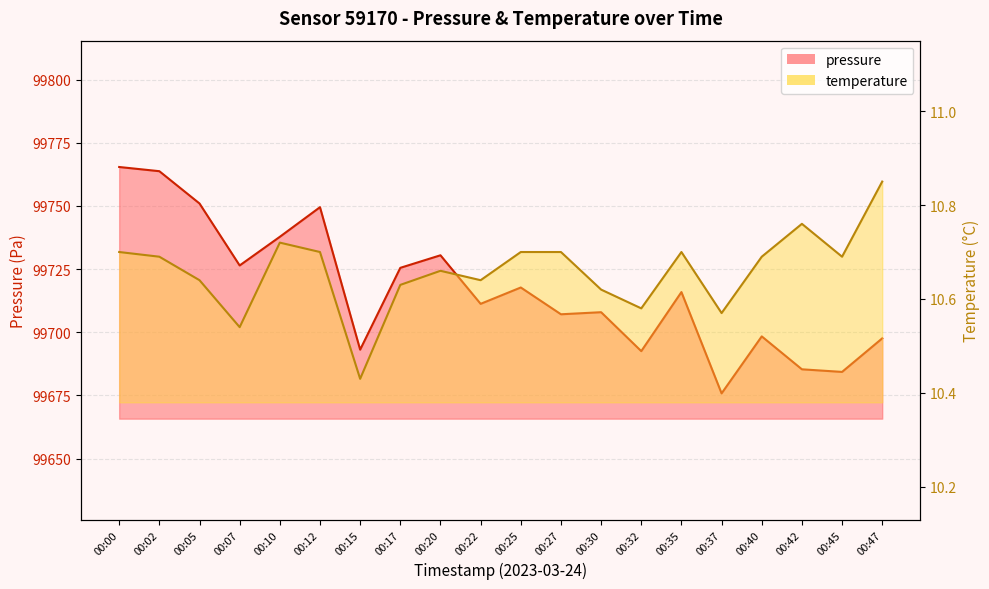

Which category has the lowest value across all series?

00:15